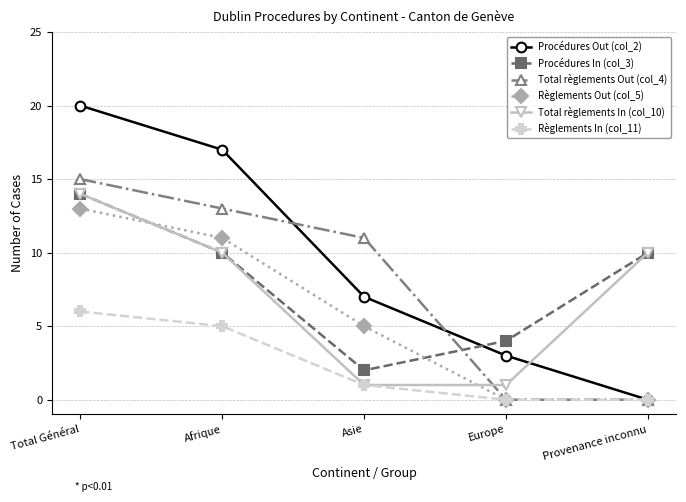

Is it true that Règlements Out (col_5) equals 3 at Asie?

False